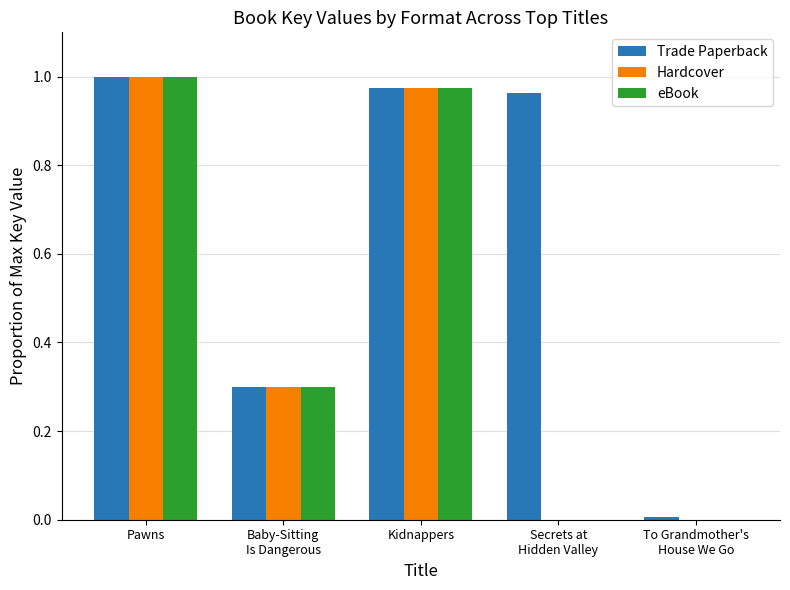

True or false: Trade Paperback has a value of 0.4 at Pawns.

False